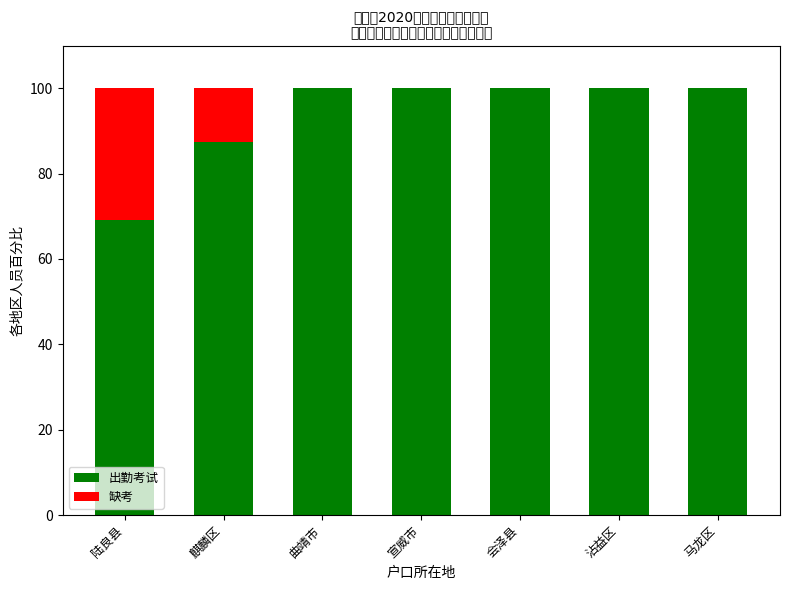

What is the total value across all series at 曲靖市?

100.0